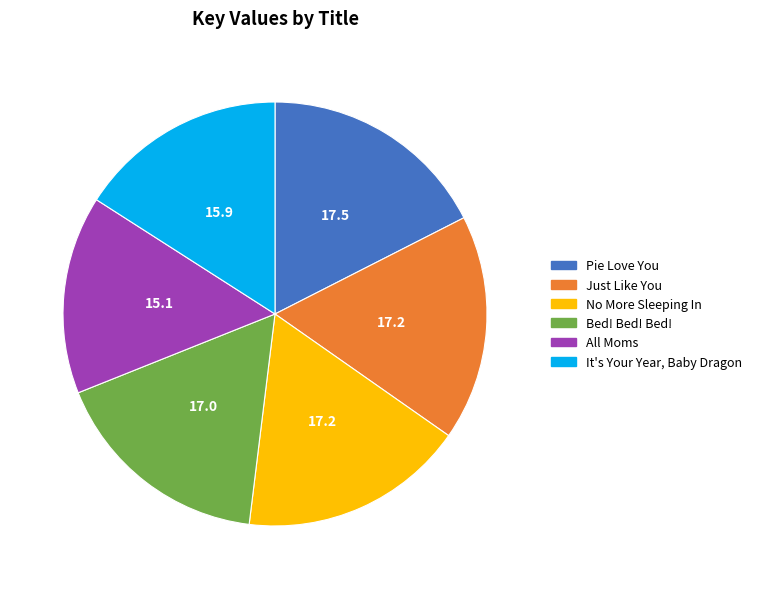

Which slice is the smallest?

All Moms